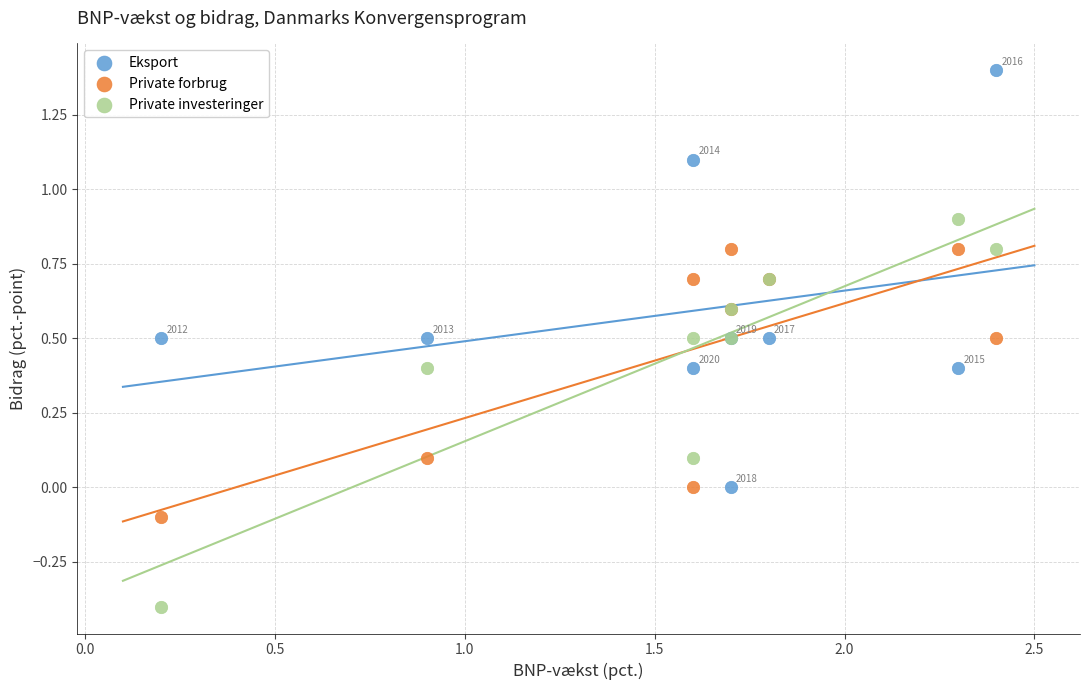

Which series has the widest spread of Y values?

Eksport